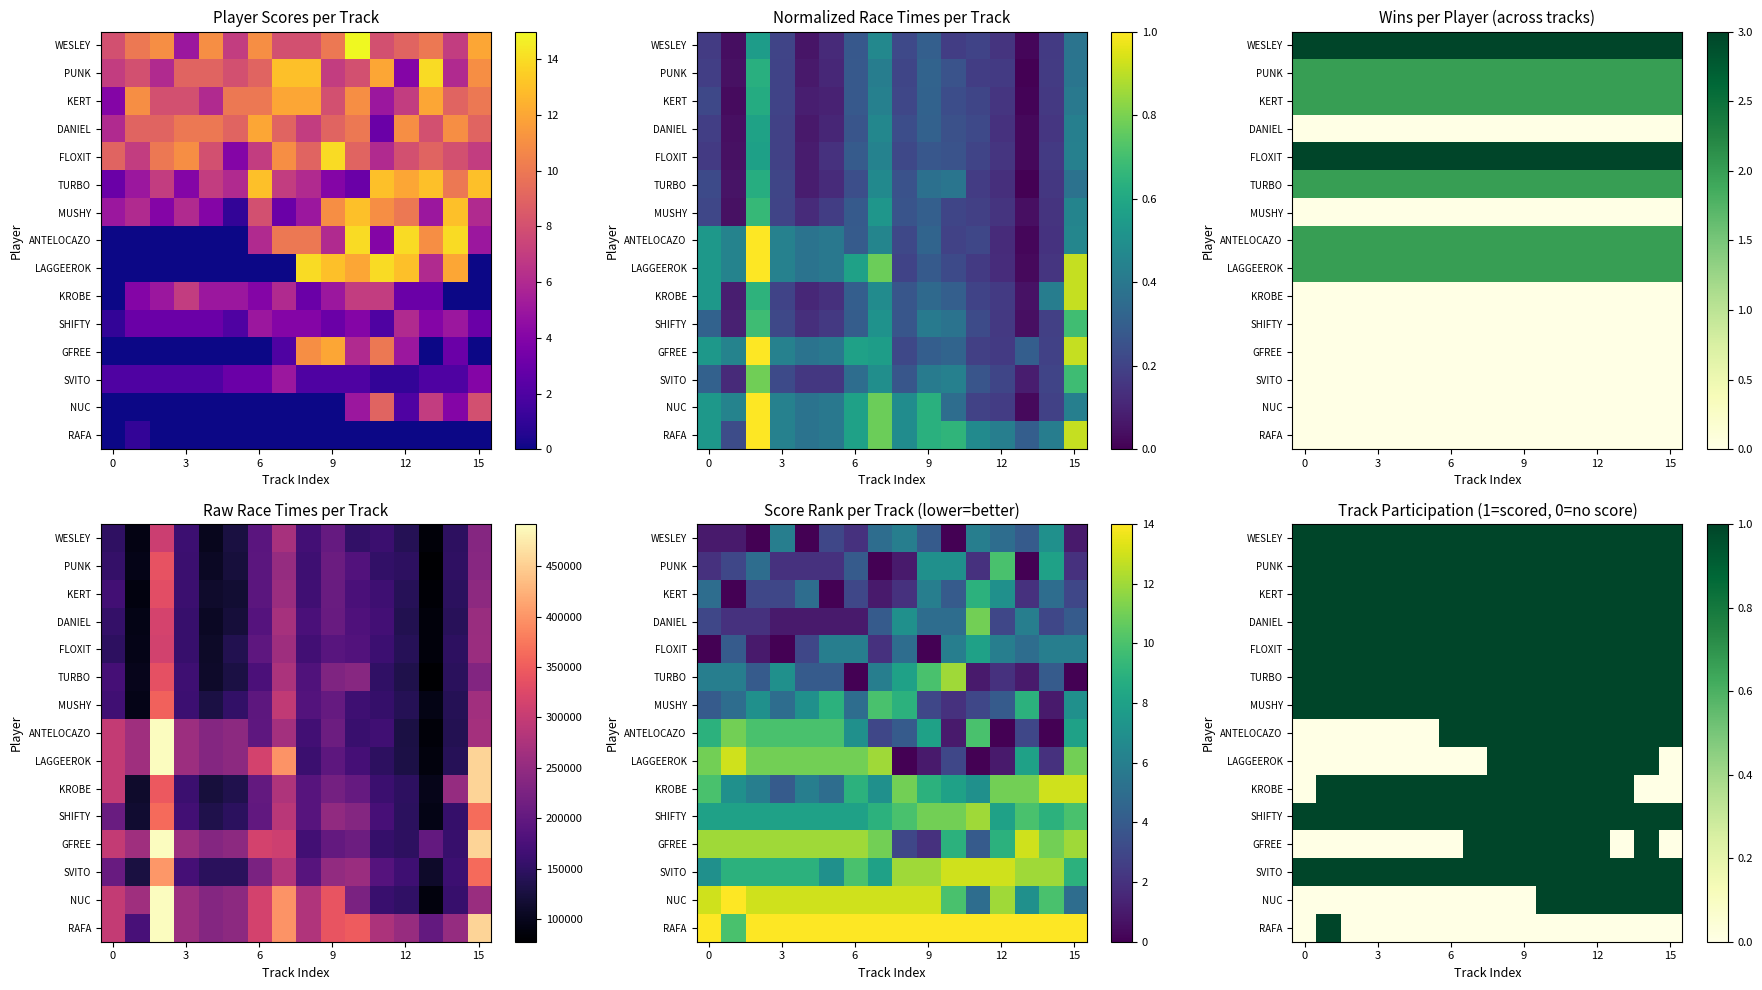

Count the KROBE values in the range 1 to 2.

13